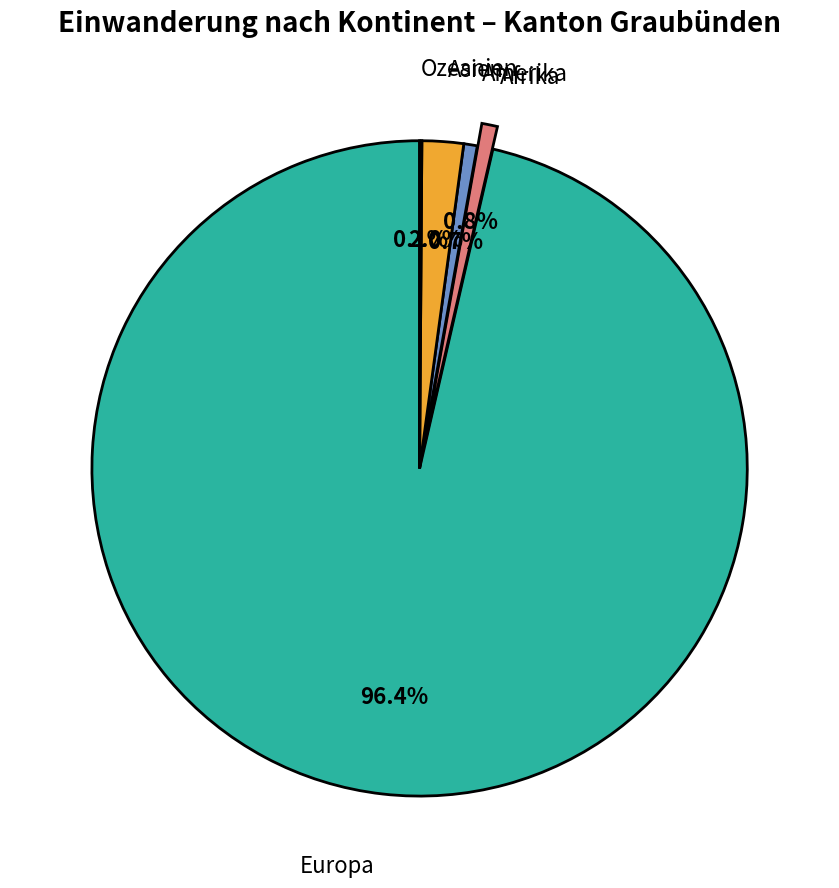

Does Europa account for over 50% of the chart?

Yes